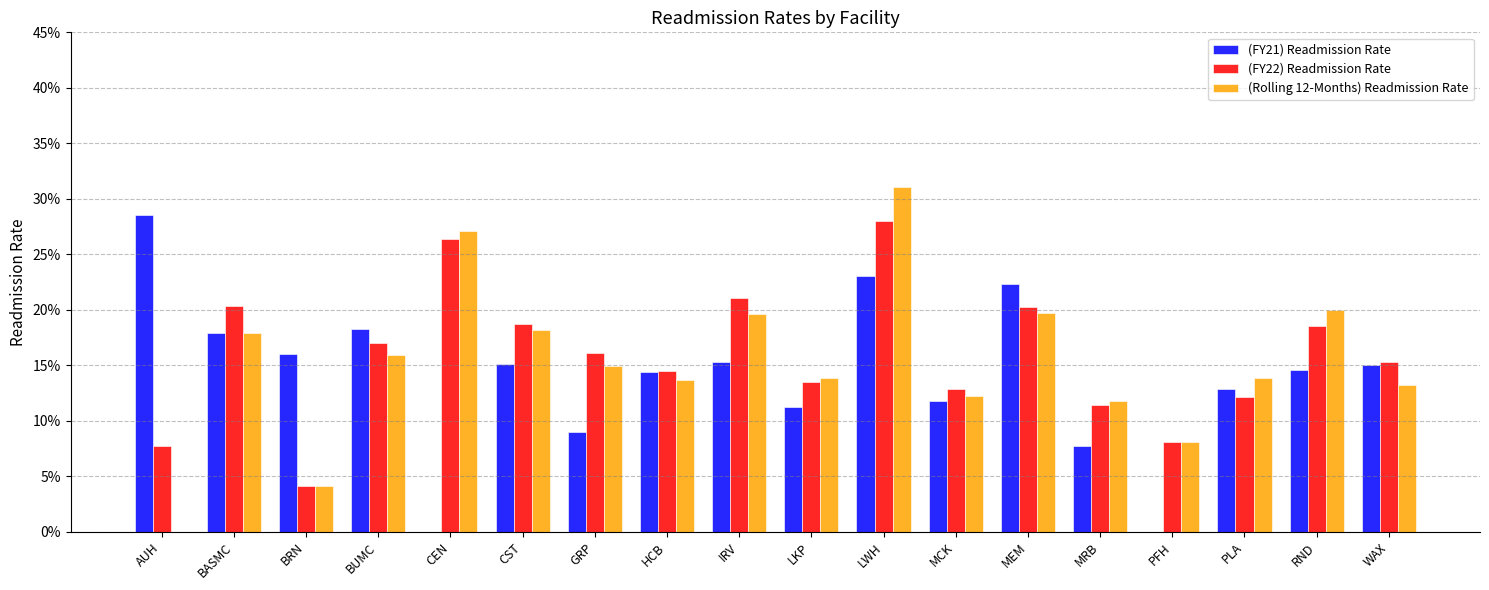

Are the bars grouped side by side (vs. stacked)?

Yes